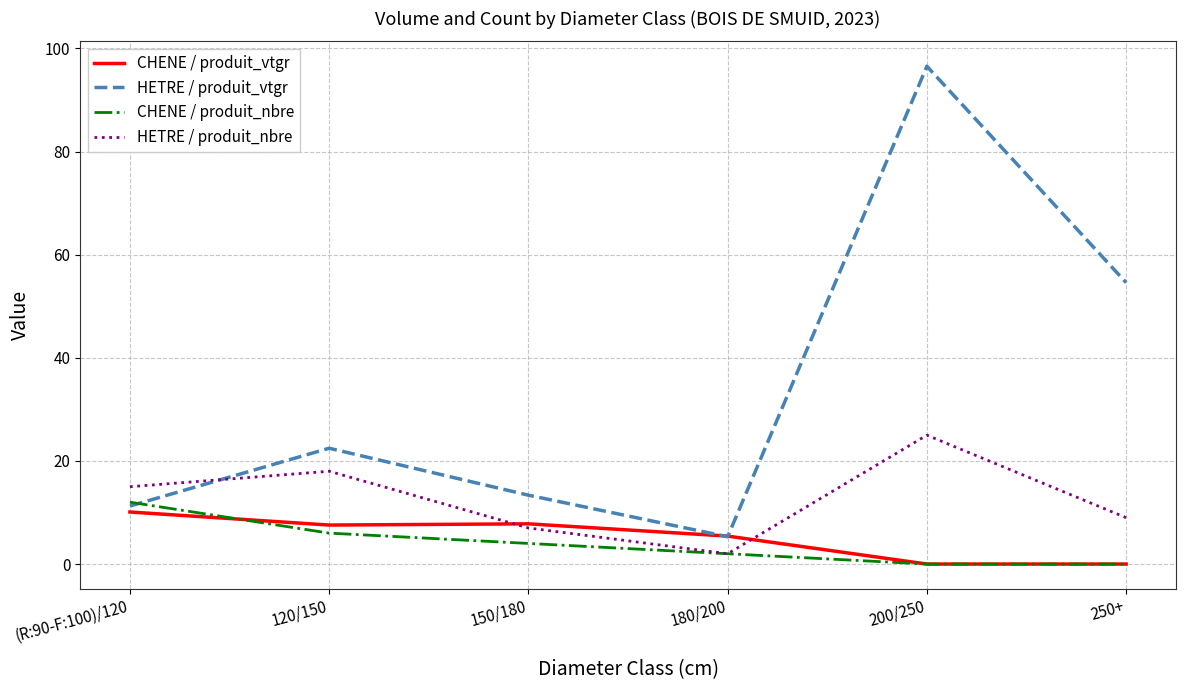

What is the average value of the CHENE / produit_vtgr series?

5.1